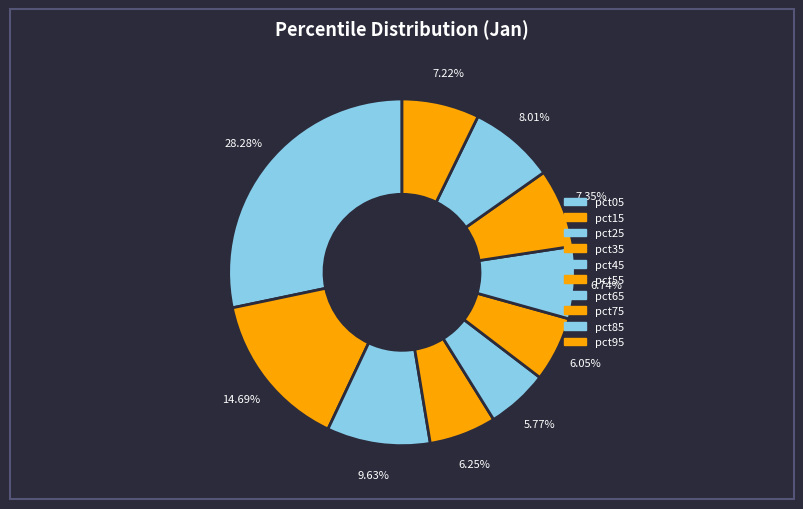

What is the total percentage of pct35 and pct95?

13.5%